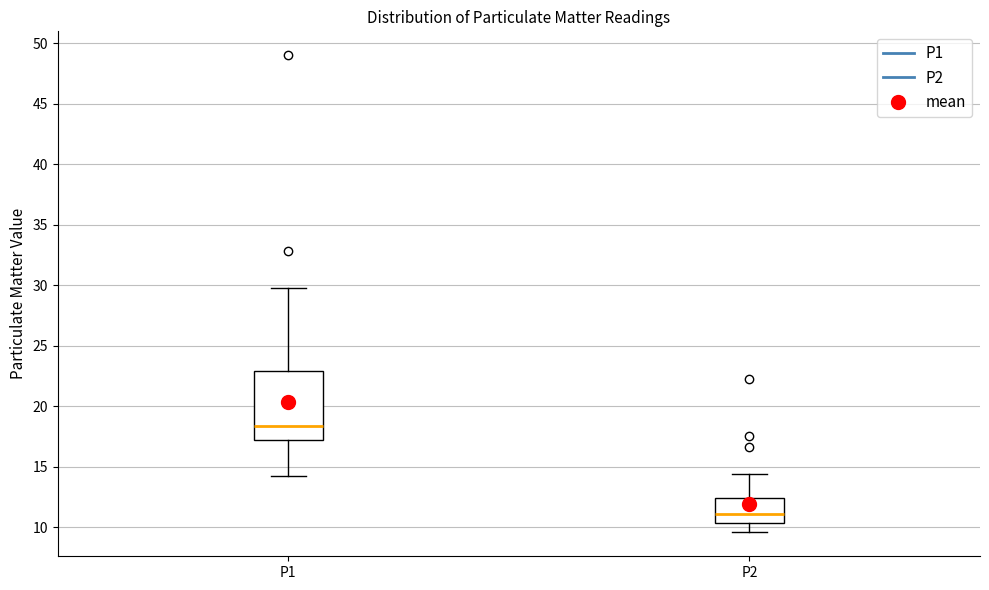

Which box's median line is the lowest?

P2